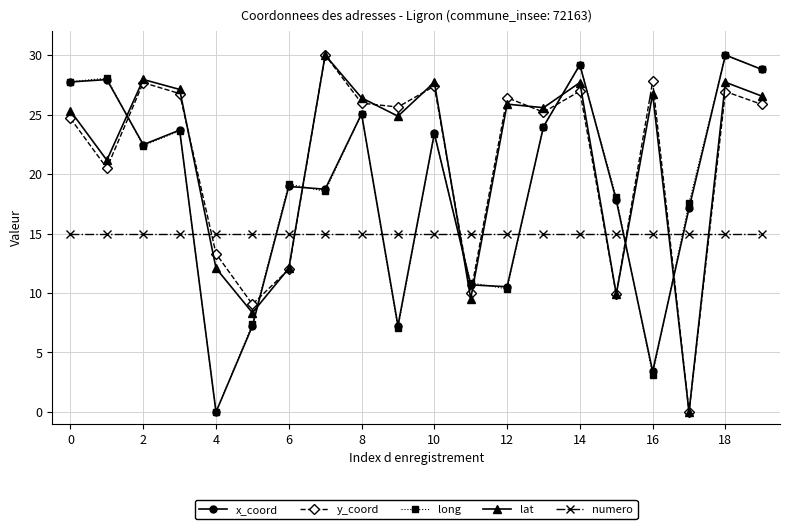

At how many categories does at least one series exceed 4?

20